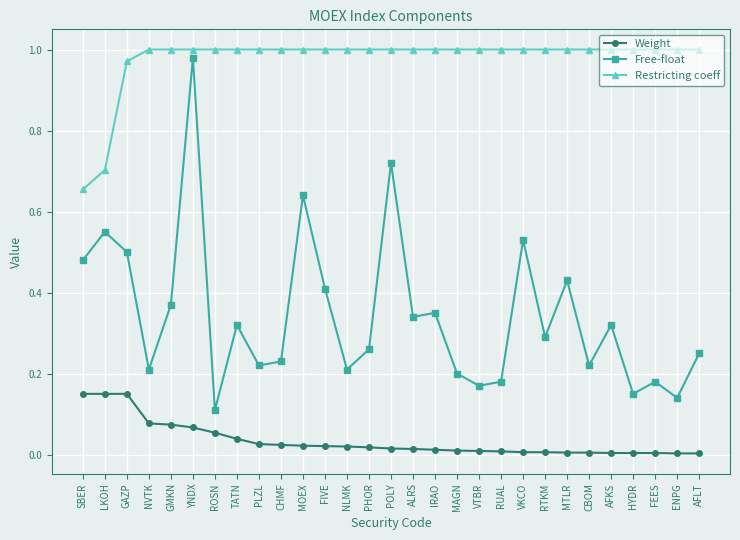

What are all the series names shown in the legend?

Weight, Free-float, Restricting coeff